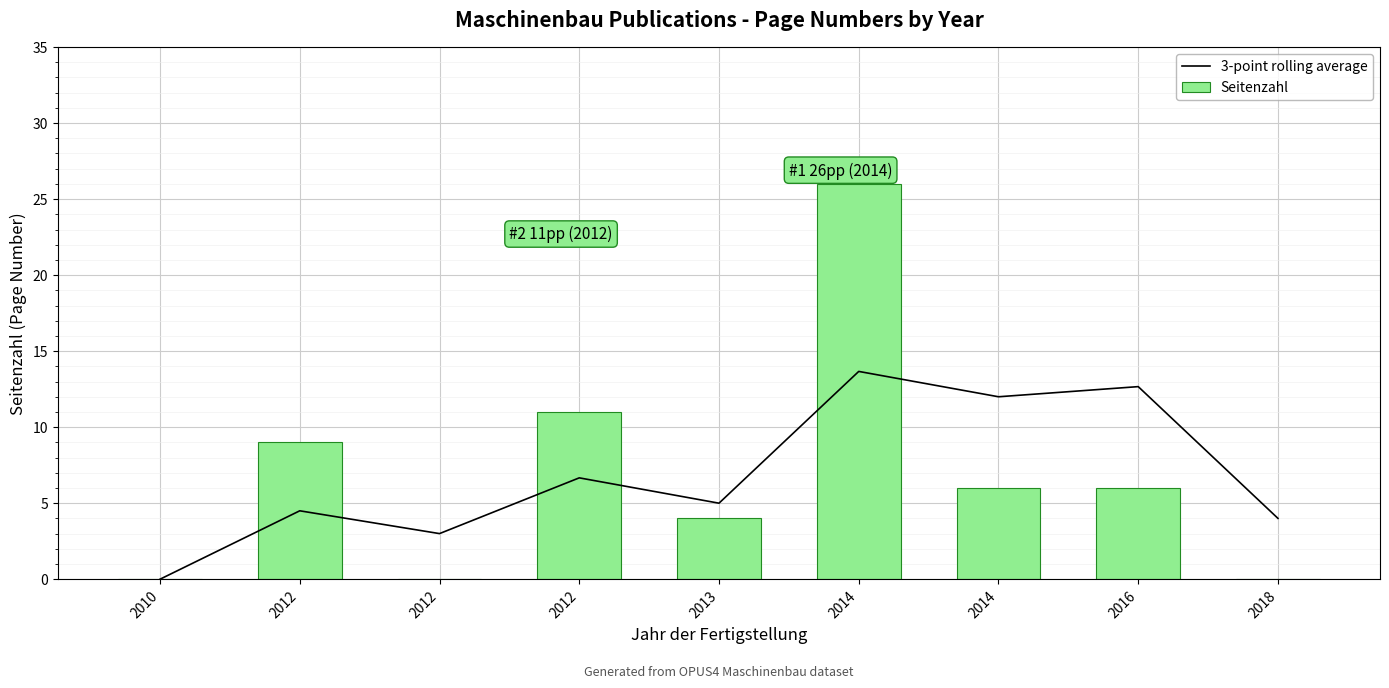

What are all the series names shown in the legend?

3-point rolling average, Seitenzahl